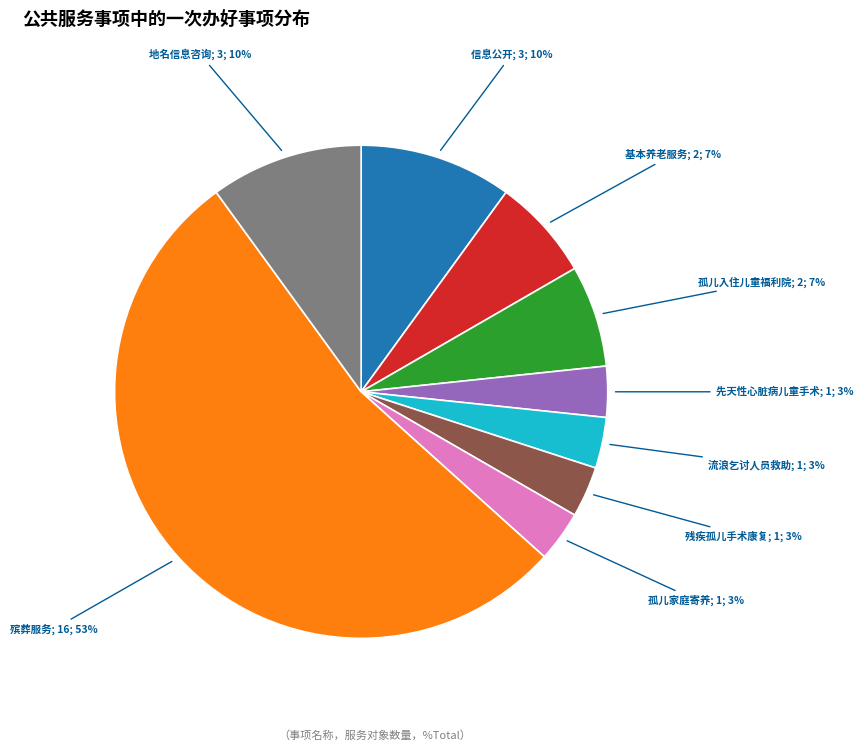

To the nearest percent, what is the average slice percentage?

11%